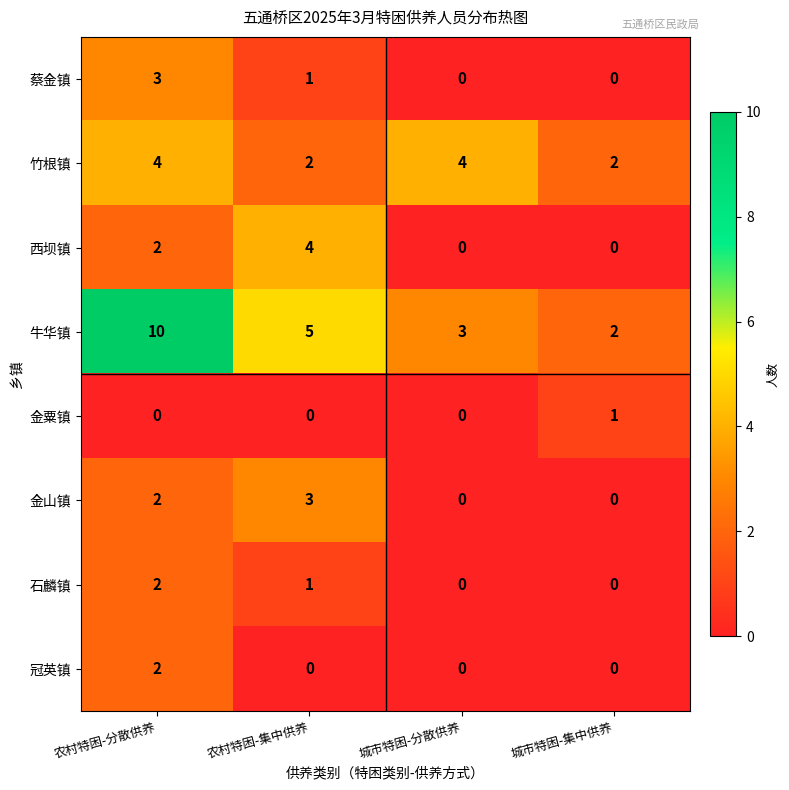

Which series has the widest spread of values?

牛华镇